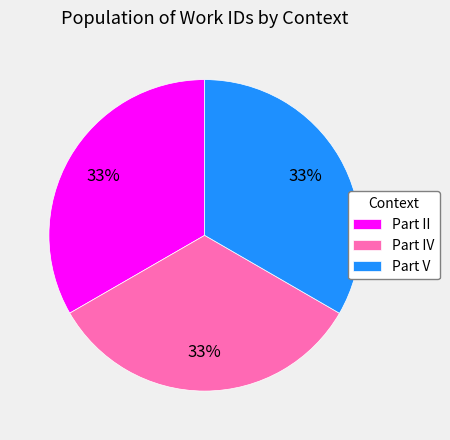

The Part V slice represents 46% of the pie. True or false?

False